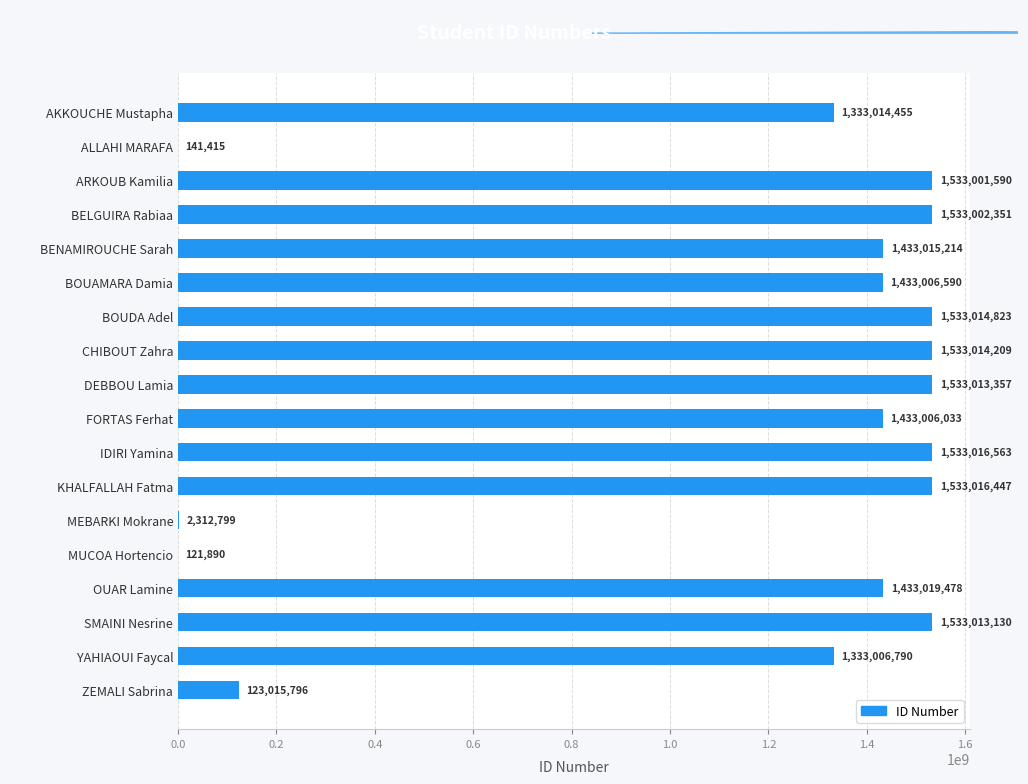

Which has a higher value, MUCOA Hortencio or BELGUIRA Rabiaa?

BELGUIRA Rabiaa